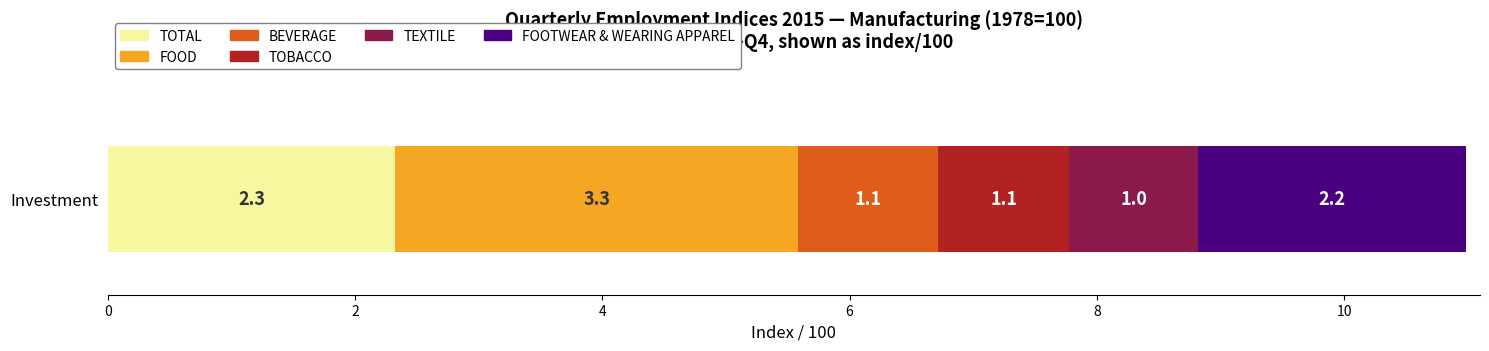

Rank the categories by TOTAL value from highest to lowest.

Investment